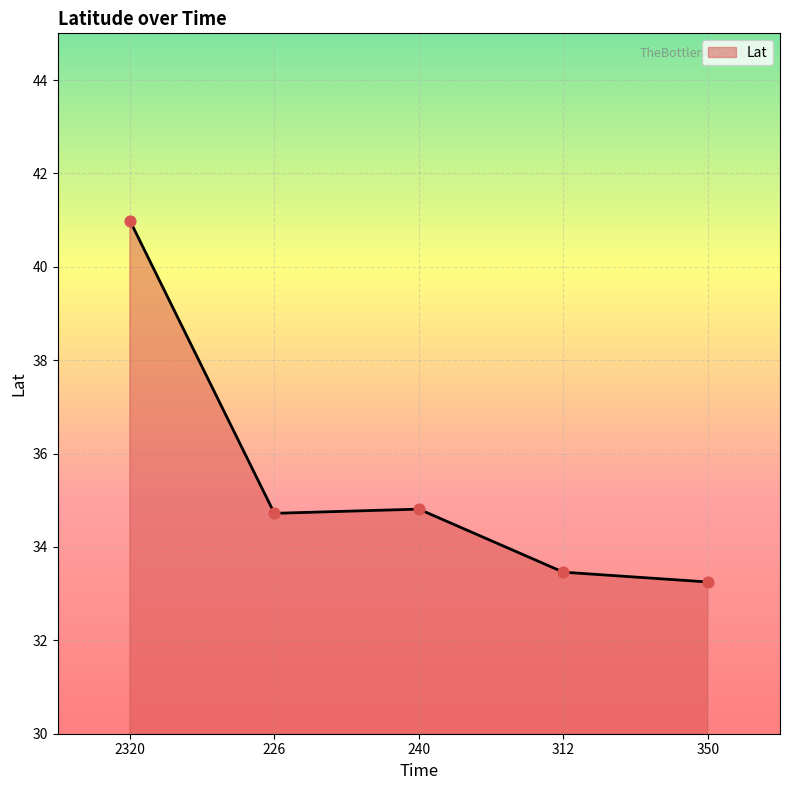

What is the change in value from 226 to 350?

-1.5